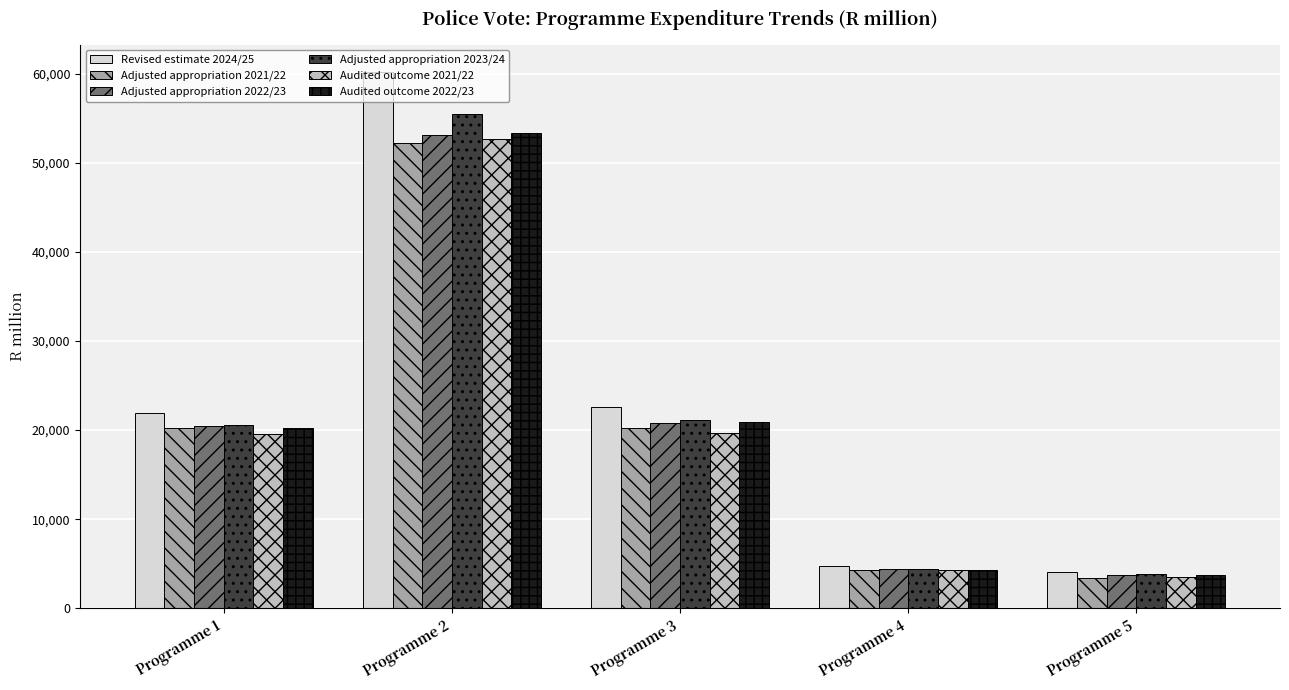

Is the value of Revised estimate 2024/25 at Programme 3 greater than the value of Audited outcome 2021/22 at Programme 1?

Yes